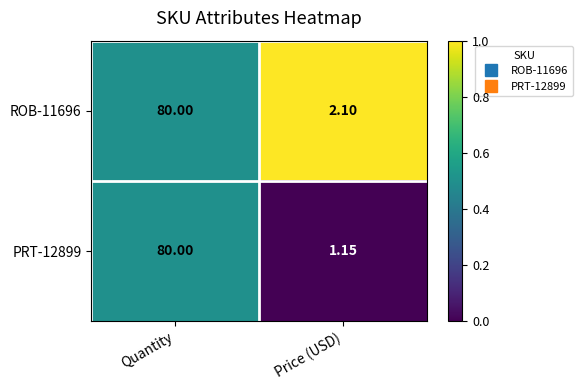

Which series has the largest total across all categories?

ROB-11696